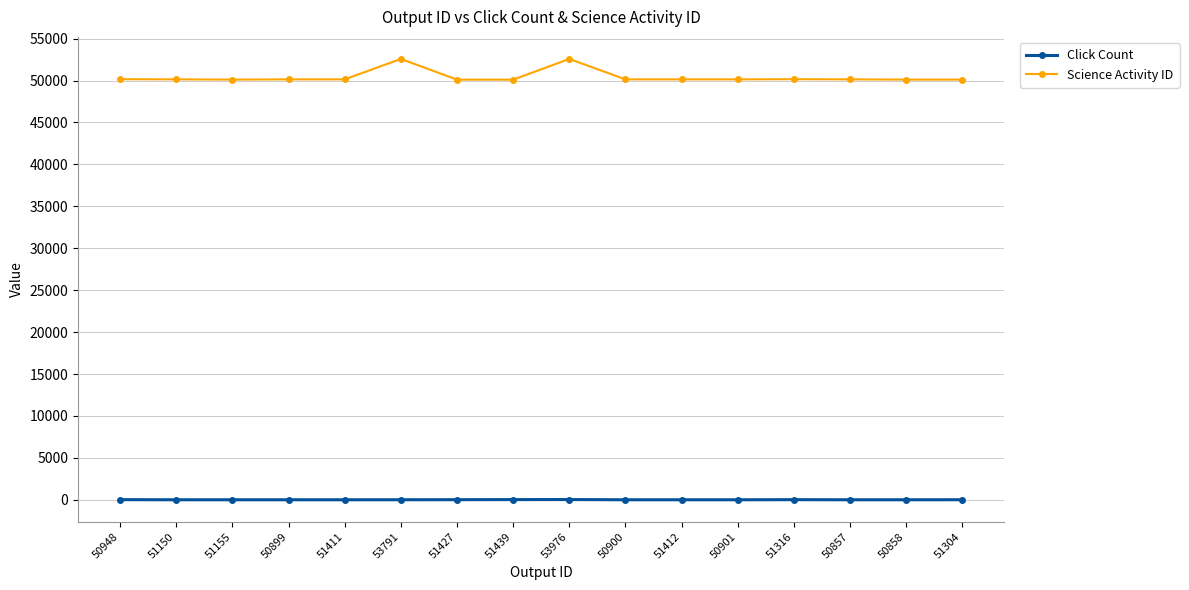

List the series in order of their peak value, highest first.

Science Activity ID, Click Count